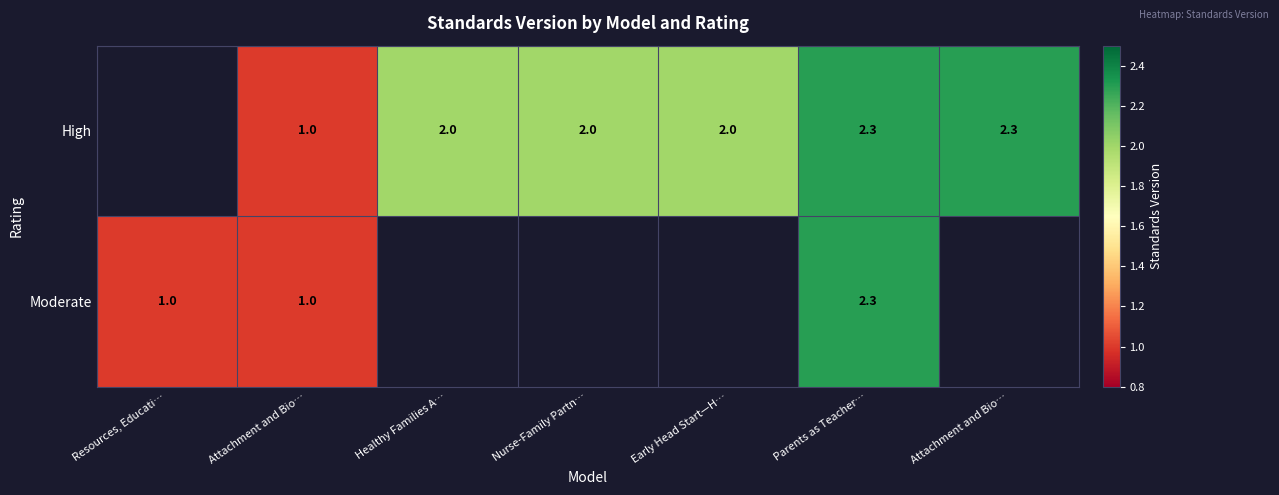

Rank the series by their average value, from highest to lowest.

High, Moderate